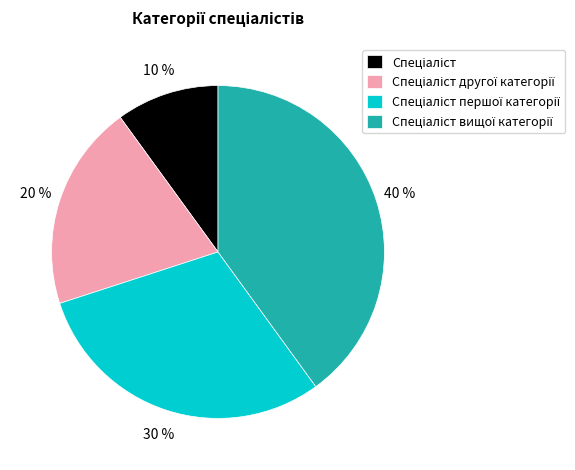

Does any single category account for the majority?

No